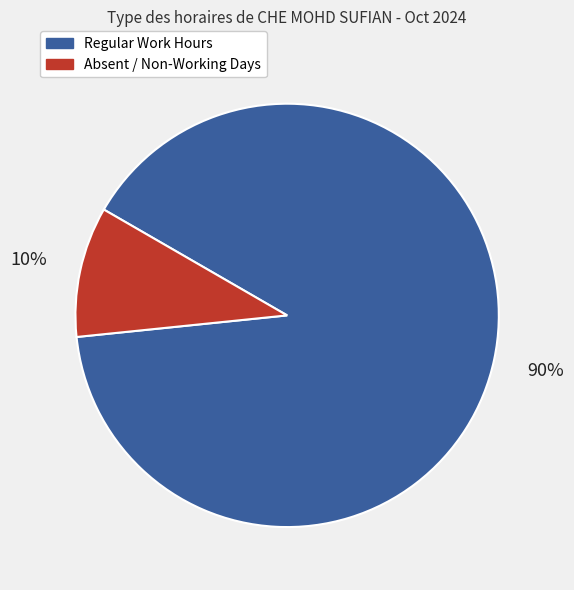

Is there any slice that represents more than half of the pie?

Yes